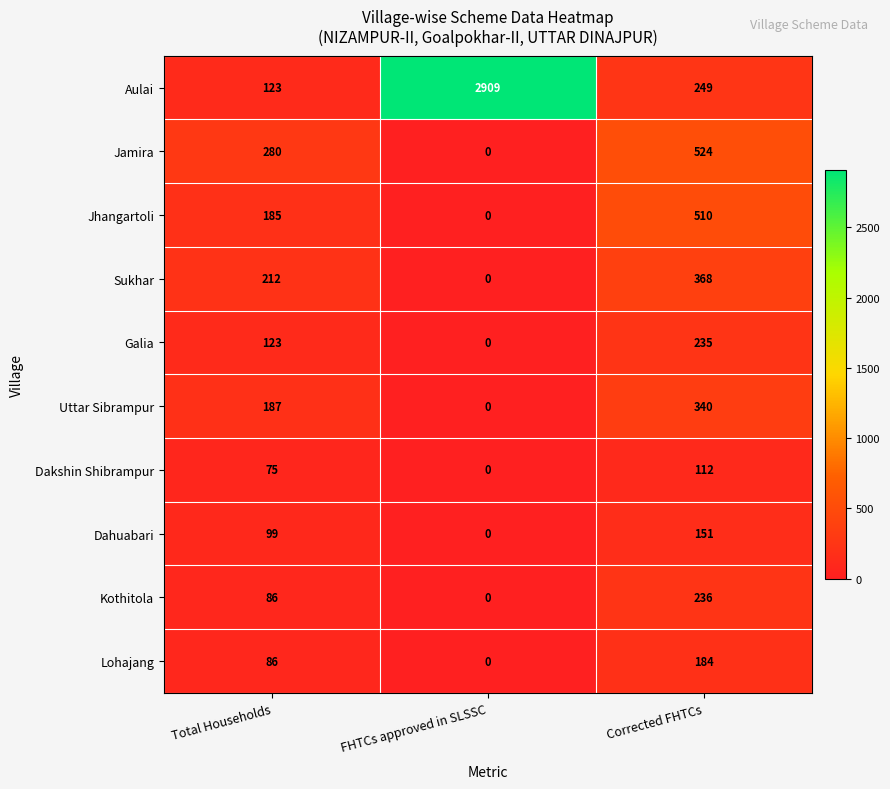

What is the difference between the Kothitola values at Total Households and FHTCs approved in SLSSC?

86